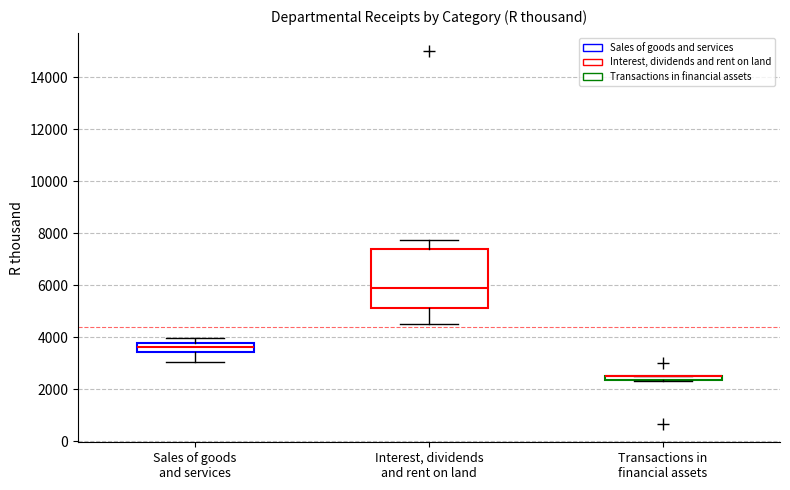

Where does the median line of the box for Sales of goods and services sit on the y-axis? The values are not printed on the chart, so give them approximately, as read against the axis.

3600